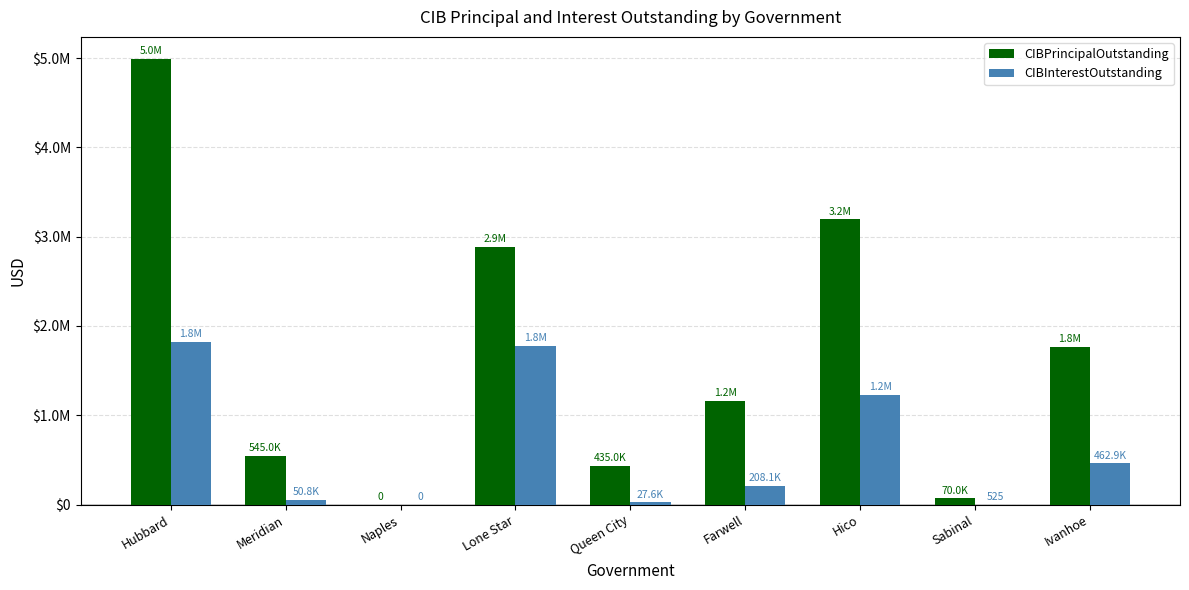

The CIBInterestOutstanding series shows 462862.5 at Ivanhoe. True or false?

True